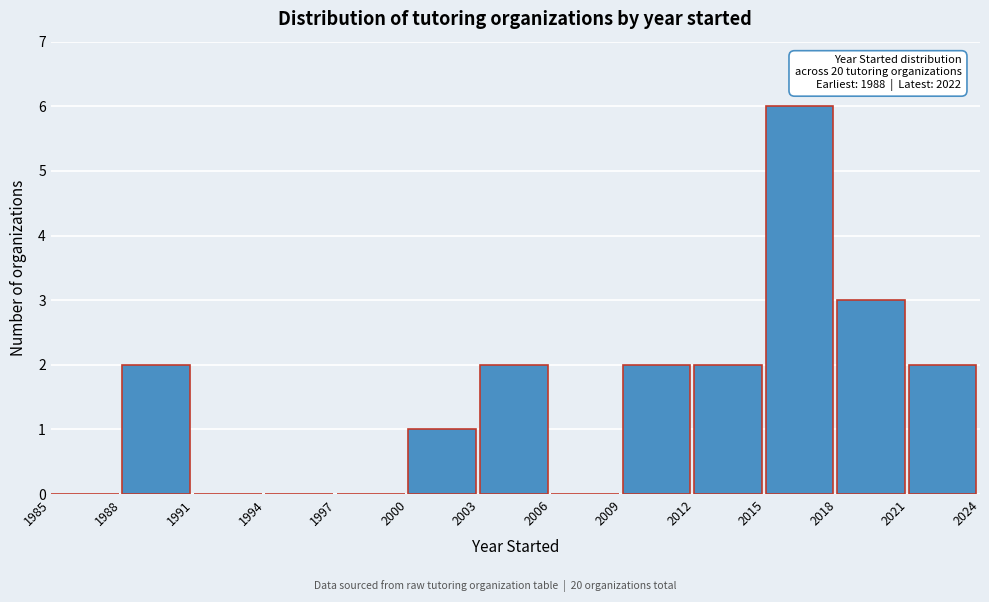

Over which range of the x-axis is the bar tallest?

2015 to 2018